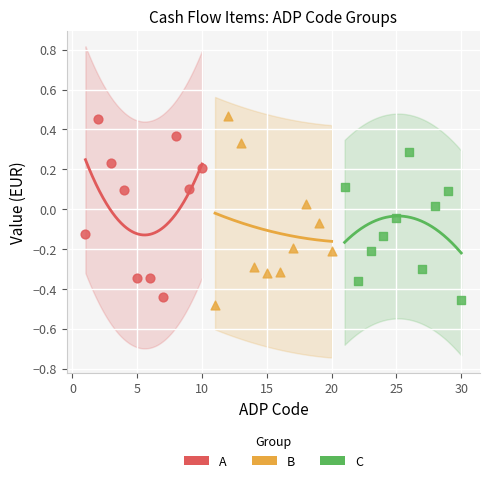

What are all the series names shown in the legend?

A, B, C